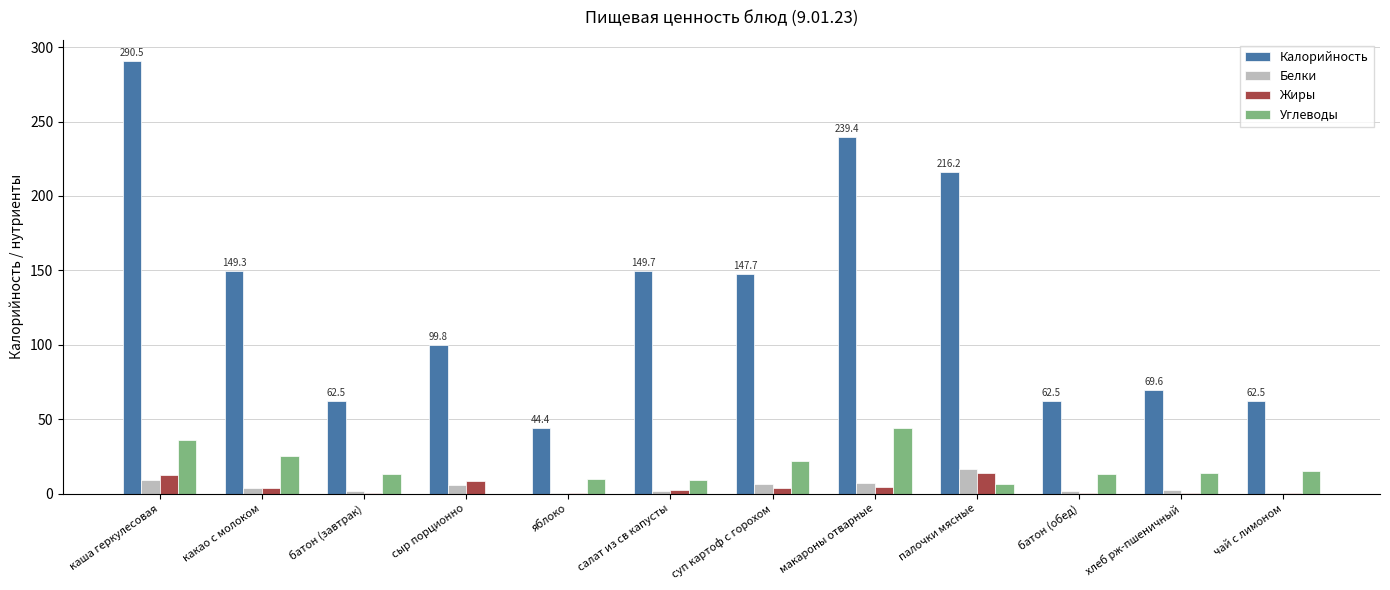

How many groups of bars are there?

12